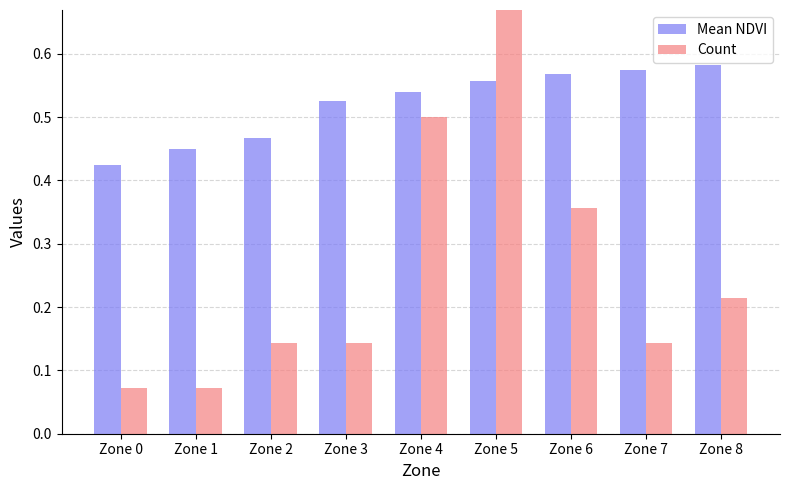

Reading left to right, transcribe all the data shown in this chart.

Mean NDVI: 0.4	0.4	0.5	0.5	0.5	0.6	0.6	0.6	0.6
Count: 0.1	0.1	0.1	0.1	0.5	1.0	0.4	0.1	0.2